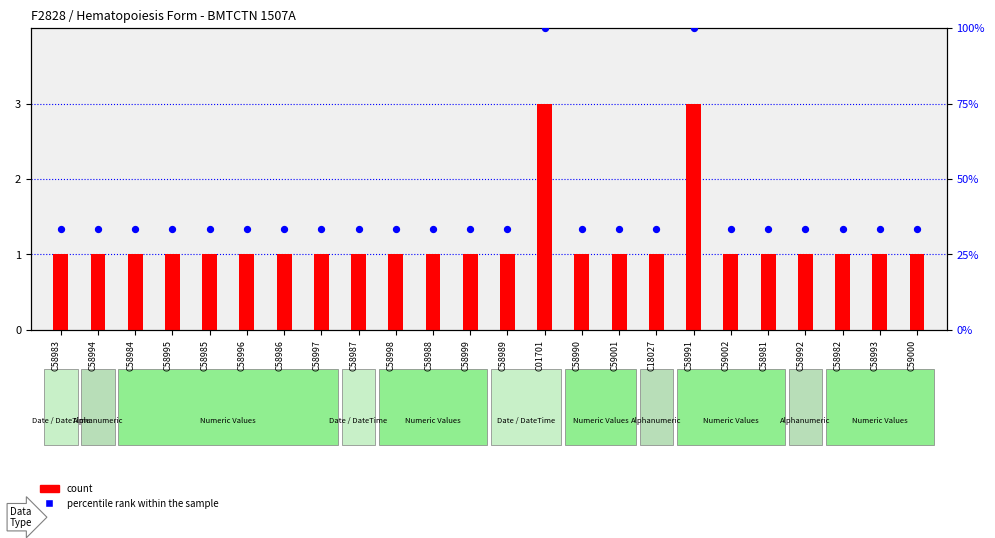

At how many categories does at least one series exceed 59?

2